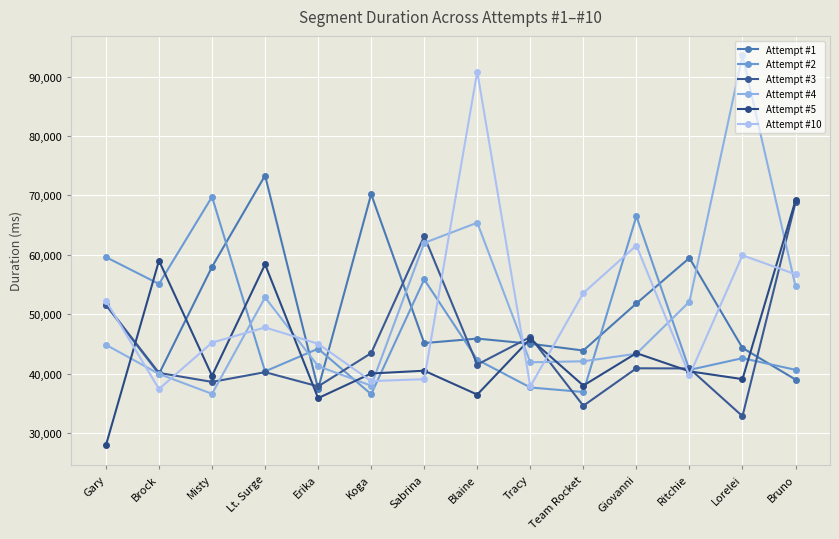

At how many categories does at least one series exceed 86261?

2